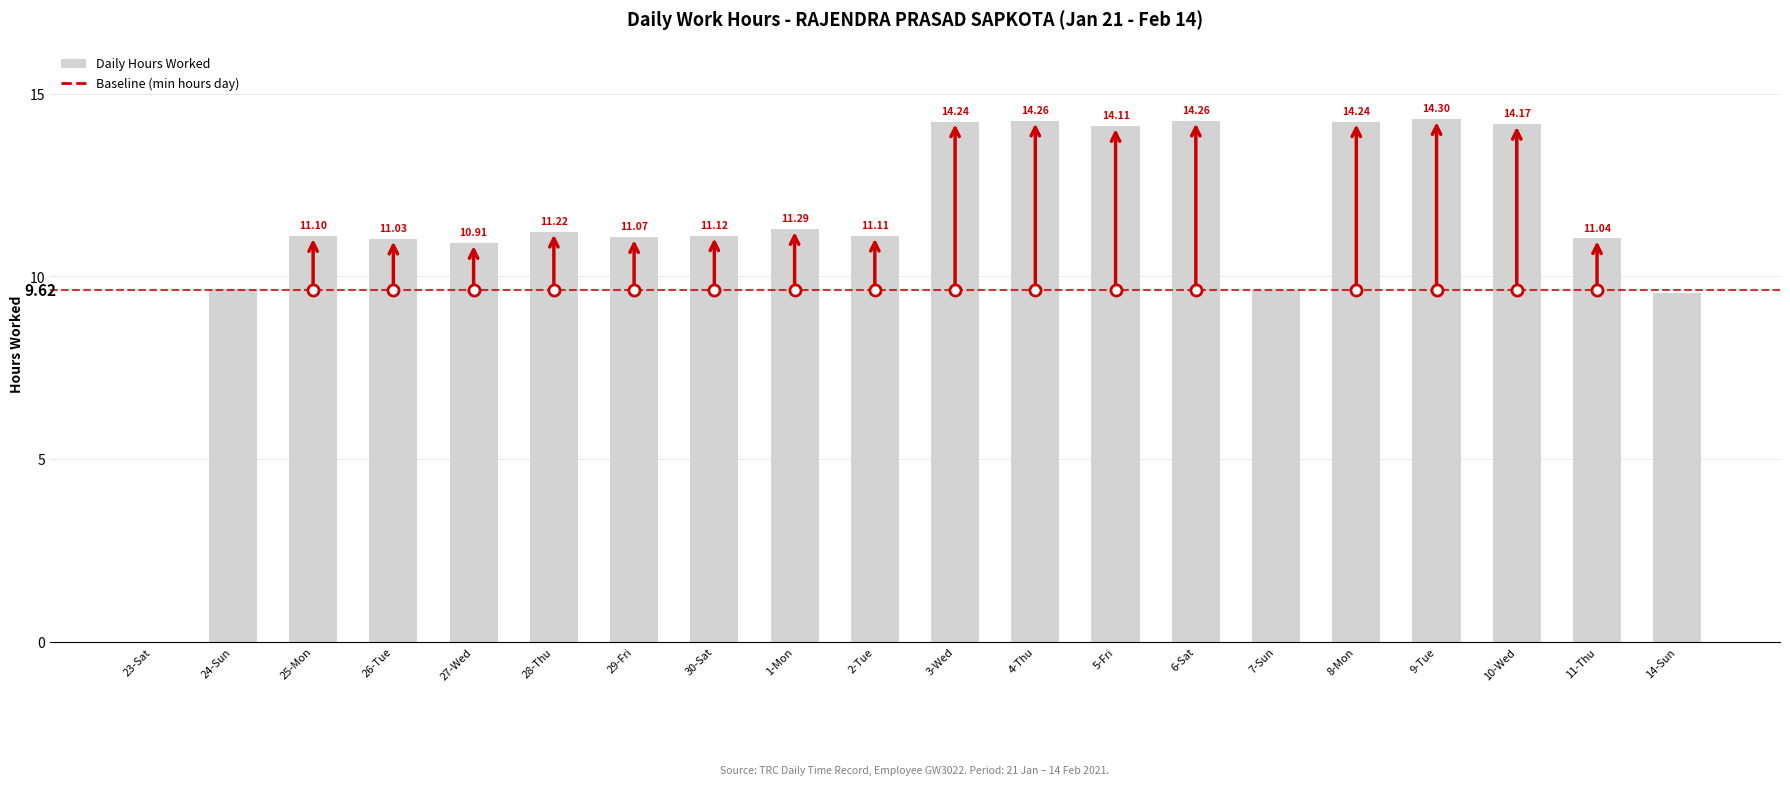

Approximately how many times larger is the value at 6-Sat compared to 4-Thu?

1.0